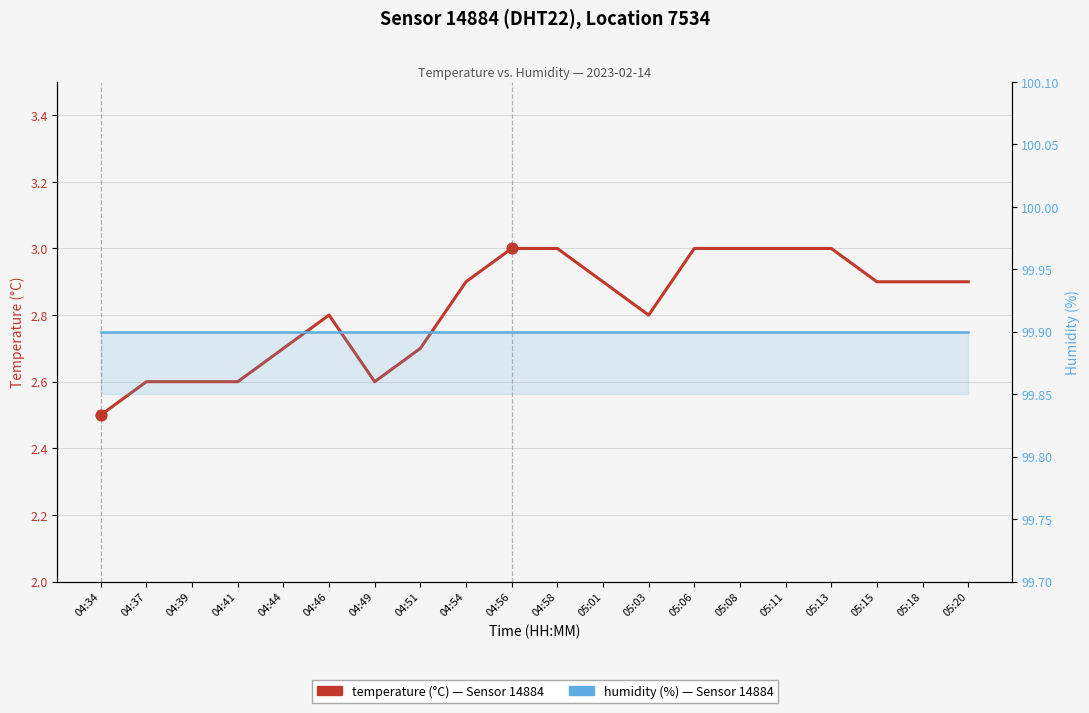

At which category is the sum across all series the highest?

04:56